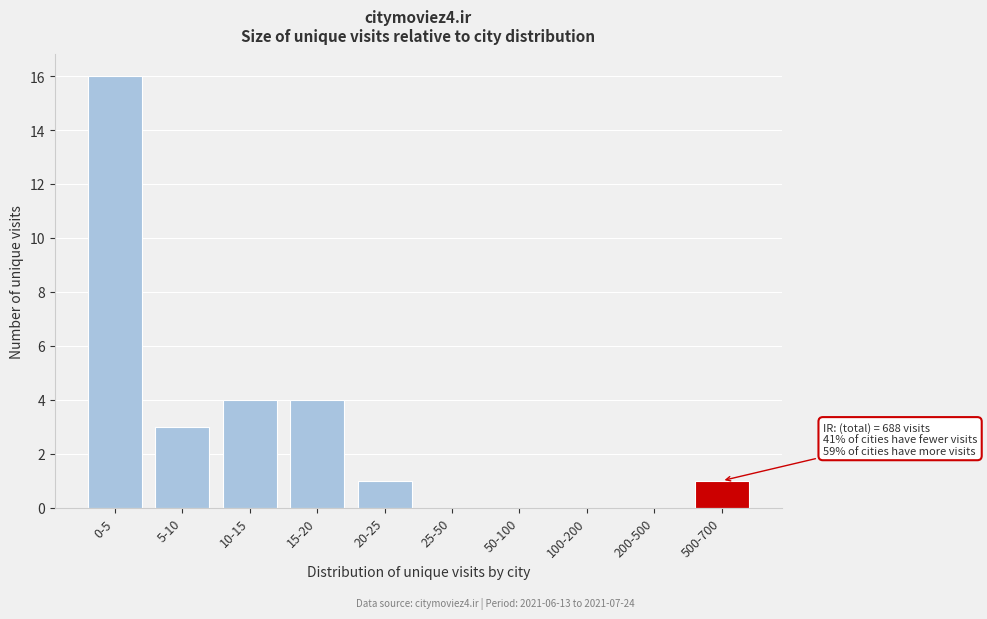

Reading left to right, transcribe all the data shown in this chart.

0-5=16	5-10=3	10-15=4	15-20=4	20-25=1	25-50=0	50-100=0	100-200=0	200-500=0	500-700=1